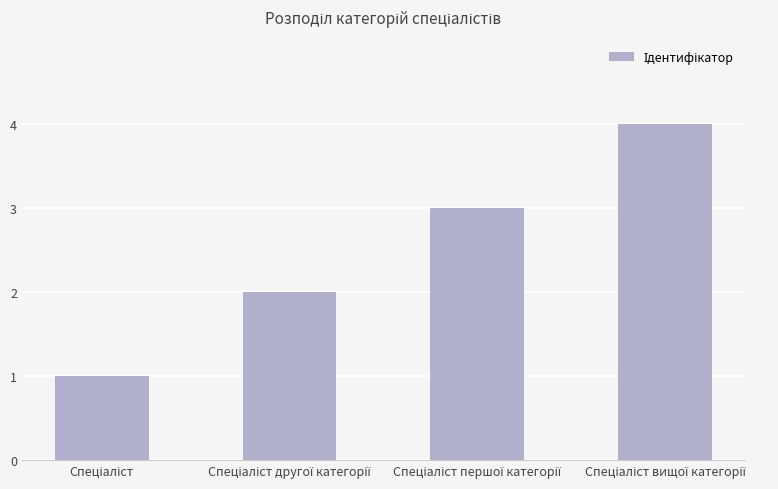

What is the sum of all values?

10